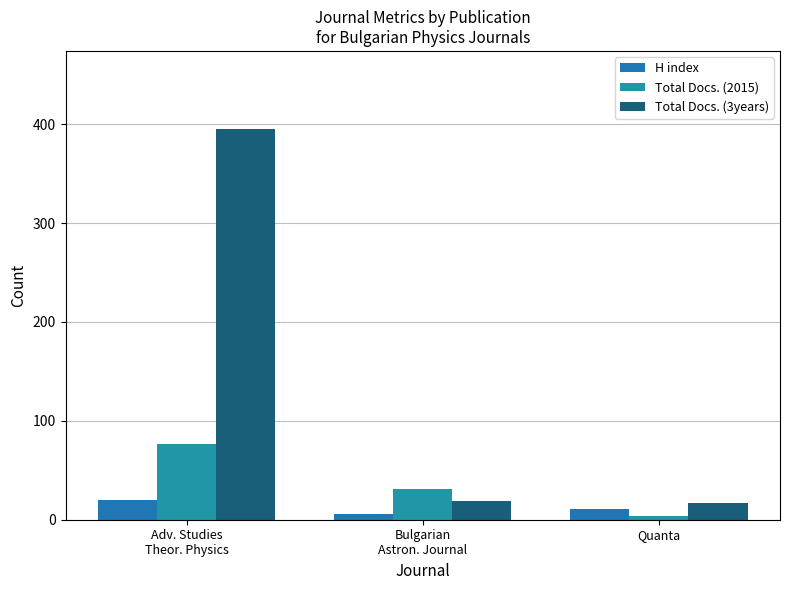

At how many categories does at least one series exceed 100?

1